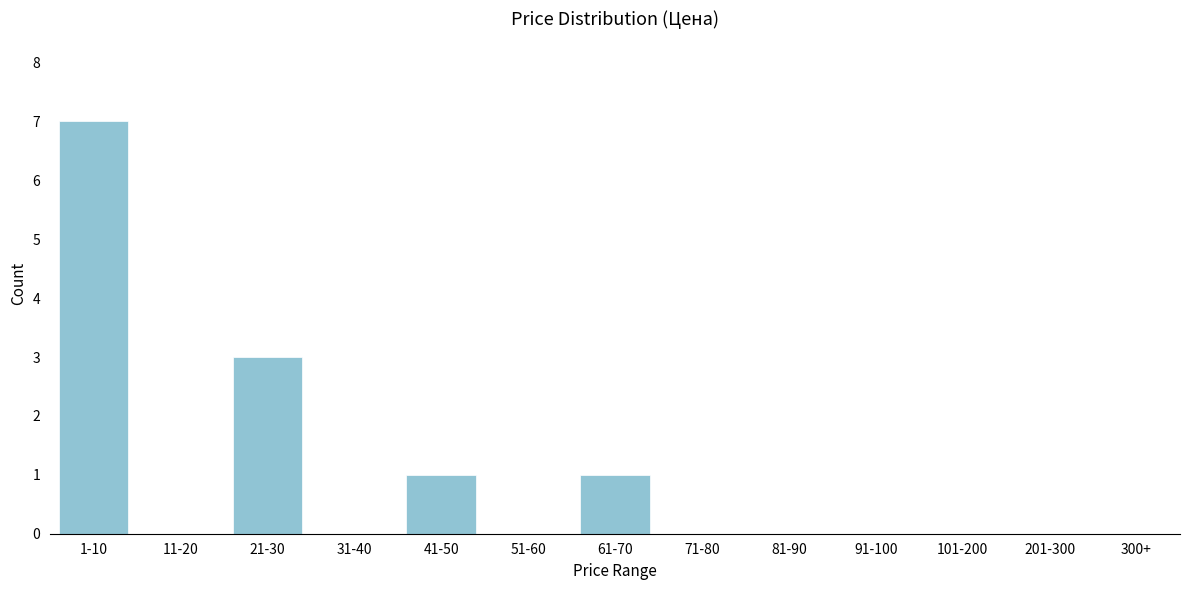

Reading left to right, list all the values displayed in this chart.

1-10=7	11-20=0	21-30=3	31-40=0	41-50=1	51-60=0	61-70=1	71-80=0	81-90=0	91-100=0	101-200=0	201-300=0